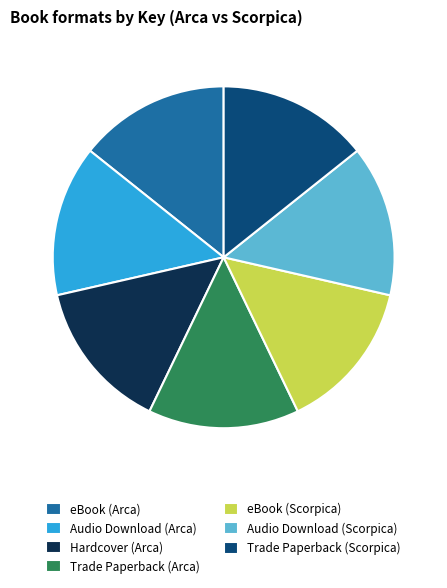

Is Audio Download (Arca) the majority of the pie?

No